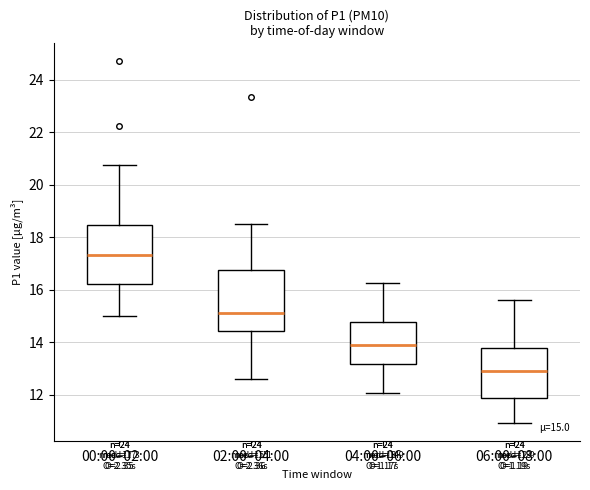

Which box has the highest median line?

00:00–02:00